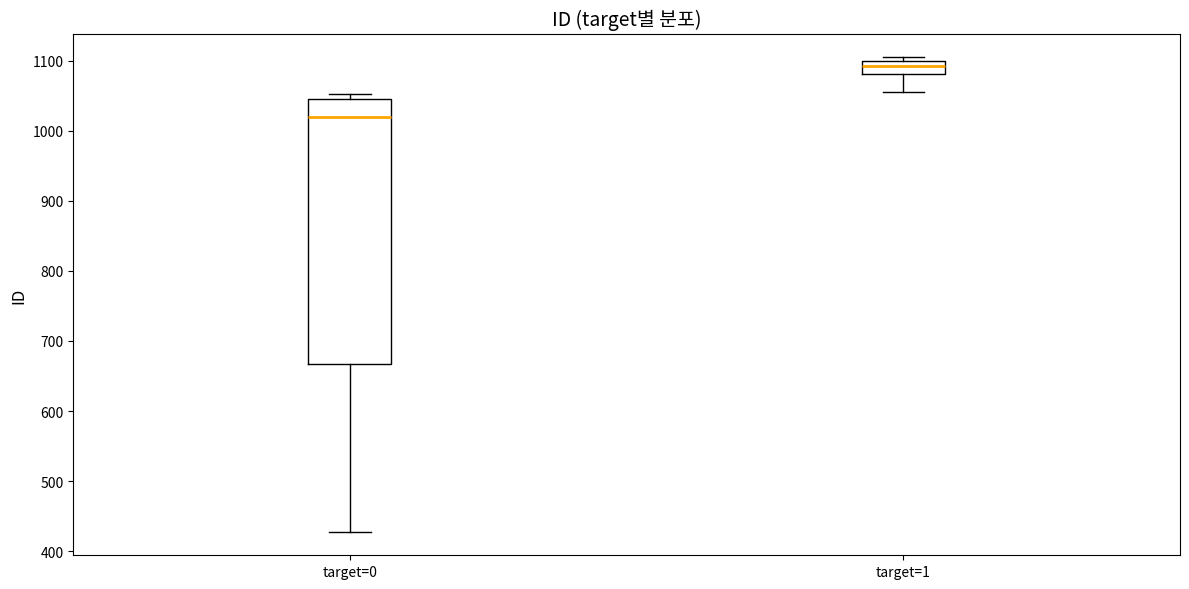

Reading left to right, transcribe this box plot: for each box, give where its median line is, the range the box spans, and where its two whiskers end, as read against the y-axis. The values are not printed on the chart, so give them approximately, as read against the axis.

target=0: median 1020, box 670 to 1040, whiskers 430 to 1050
target=1: median 1090, box 1080 to 1100, whiskers 1060 to 1110